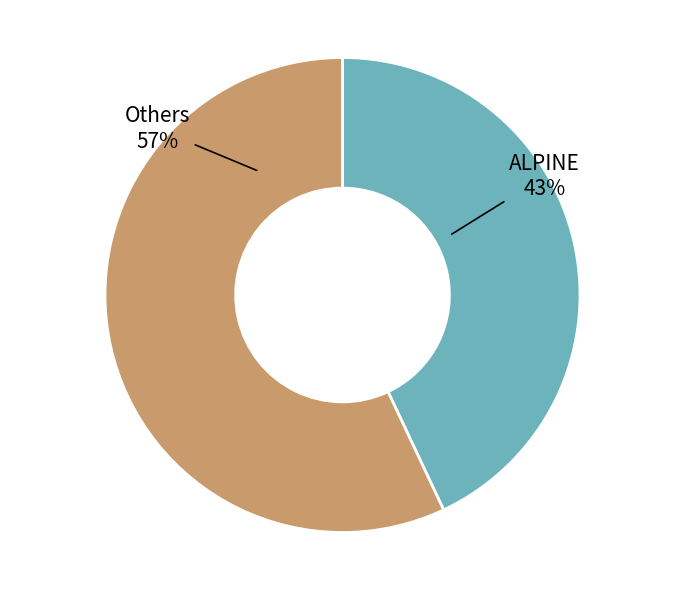

Does any single category account for the majority?

Yes